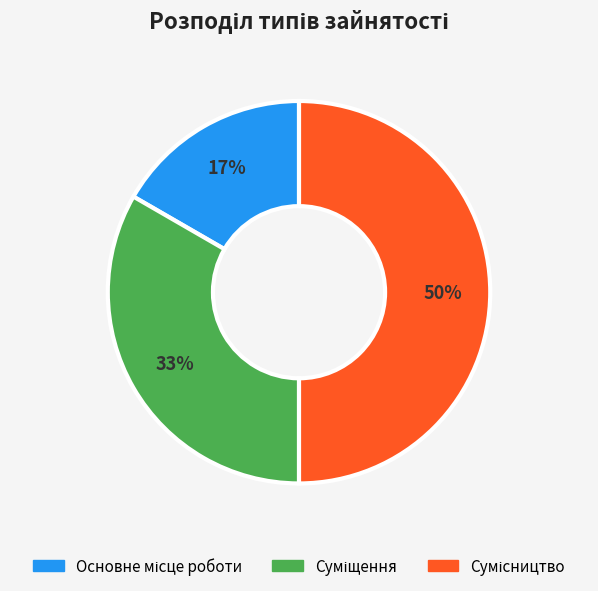

To the nearest percent, what is the difference between the largest and smallest slice percentages?

33%